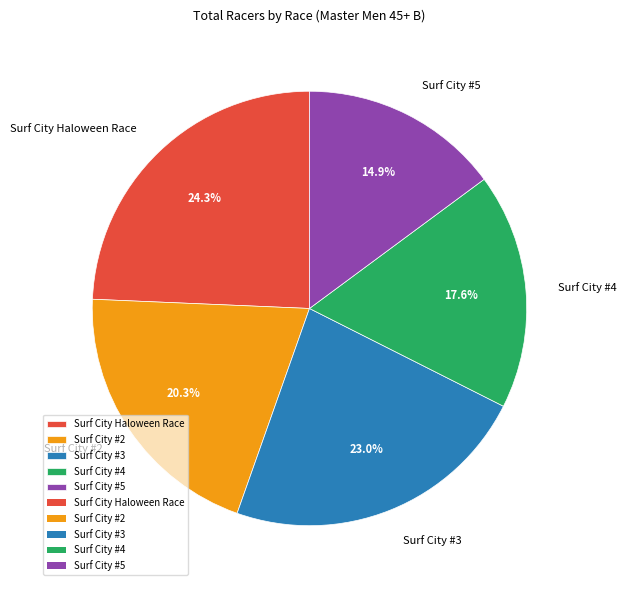

To the nearest percent, what is the difference between the largest and smallest slice percentages?

9%